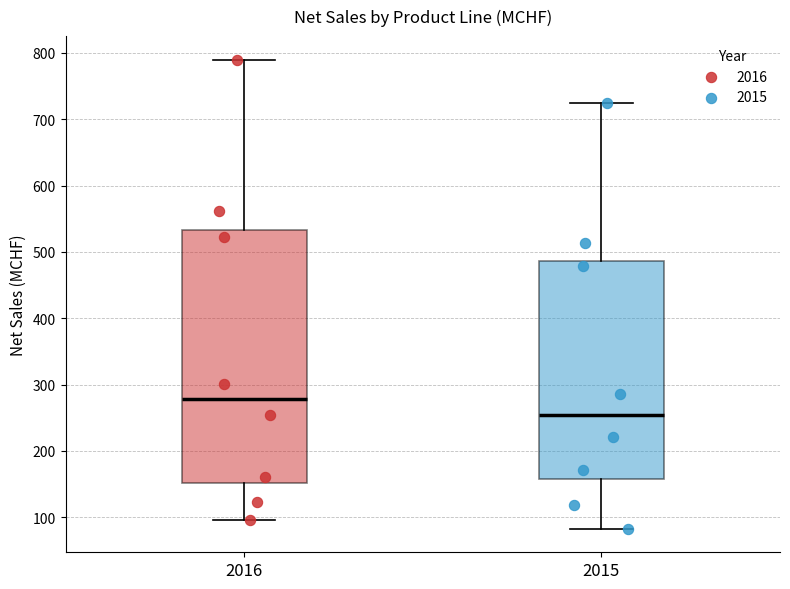

Reading left to right, transcribe this box plot: for each box, give where its median line is, the range the box spans, and where its two whiskers end, as read against the y-axis. The values are not printed on the chart, so give them approximately, as read against the axis.

2016: median 280, box 150 to 530, whiskers 100 to 790
2015: median 250, box 160 to 490, whiskers 80 to 720